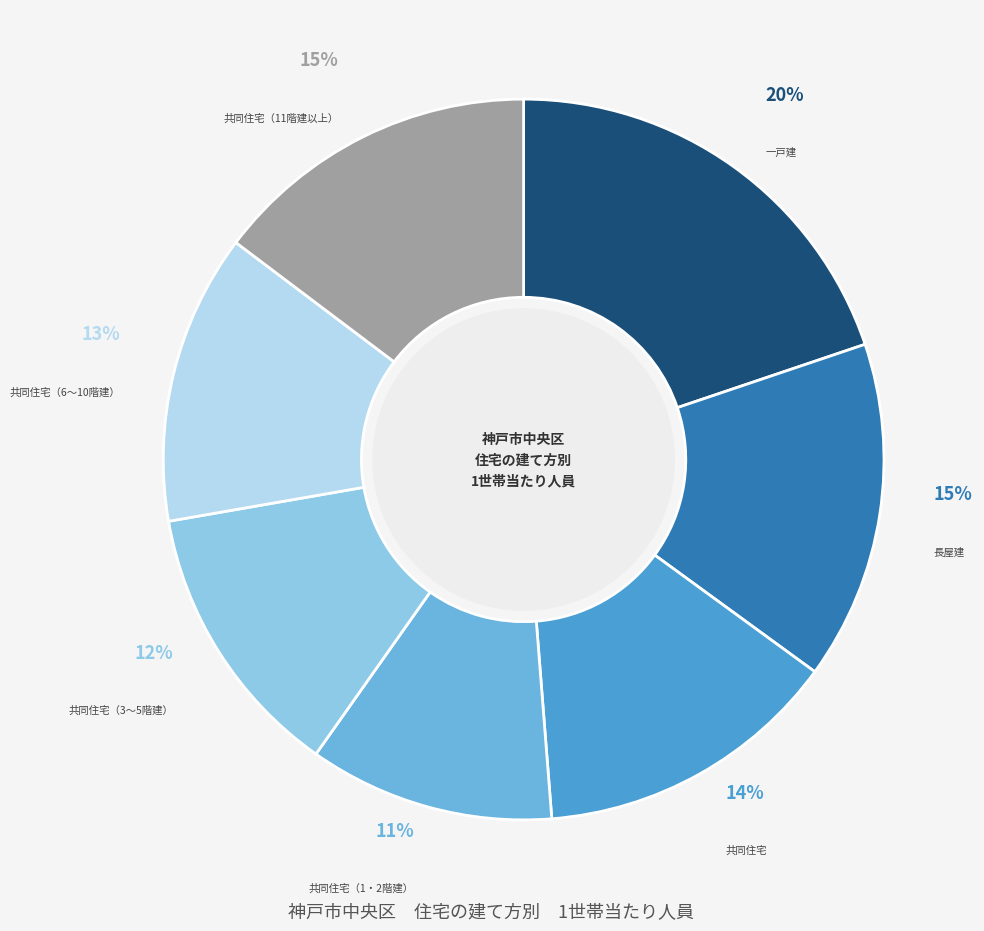

Is there any slice that represents more than half of the pie?

No